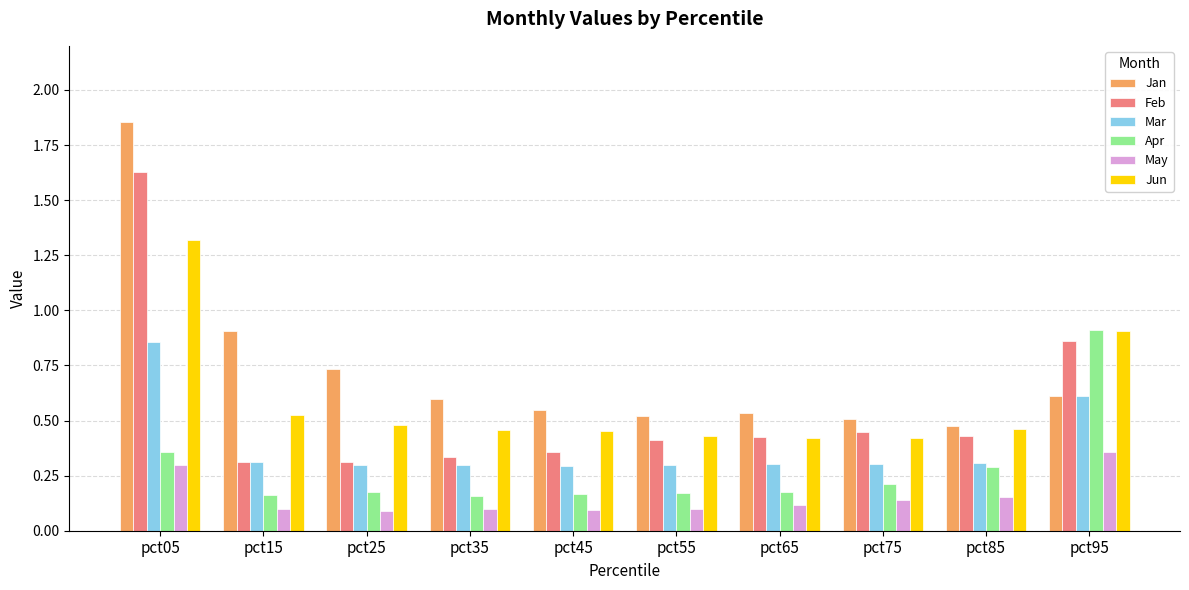

Which label corresponds to the largest value in the chart?

pct05